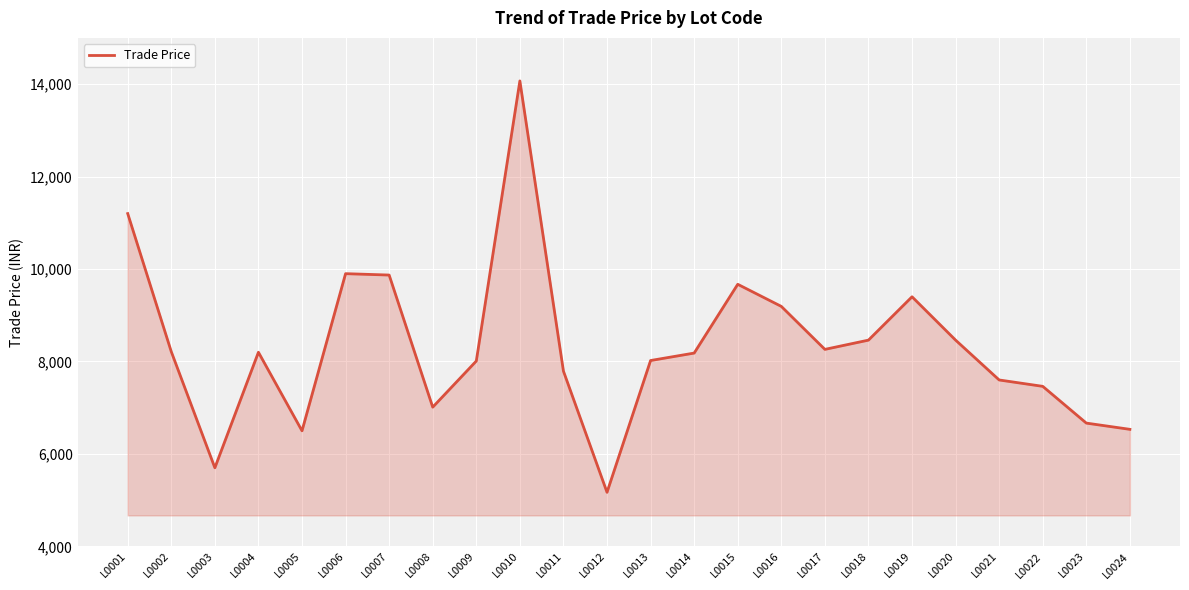

What is the difference between the values at L0005 and L0002?

1712